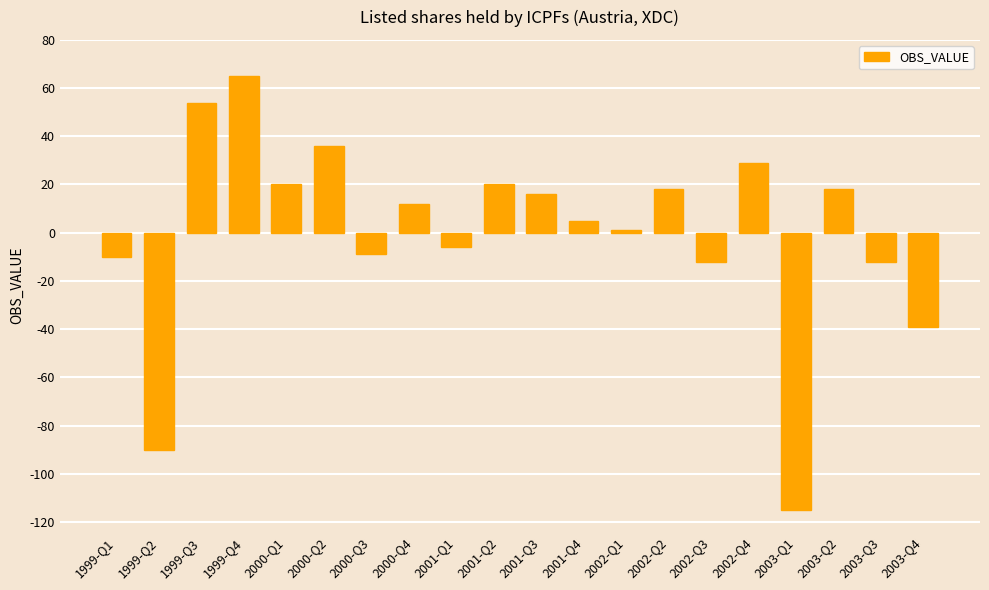

How many bars are there in total?

20